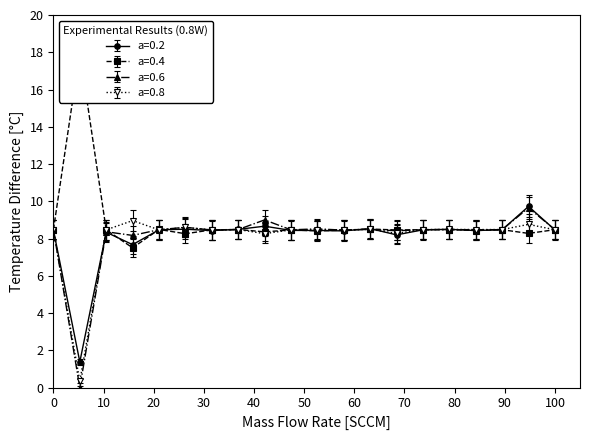

What is the maximum value for a=0.8?

9.0